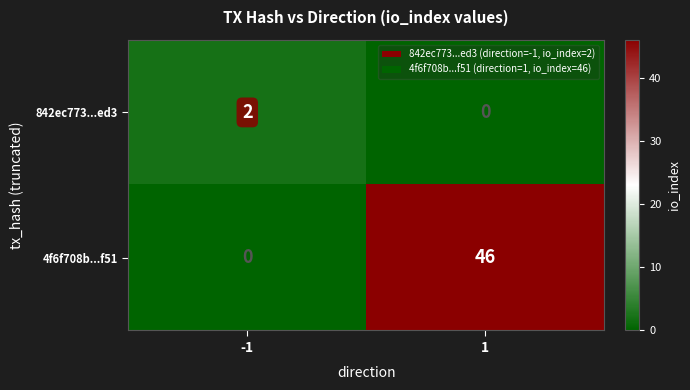

Which label corresponds to the largest value in the chart?

1